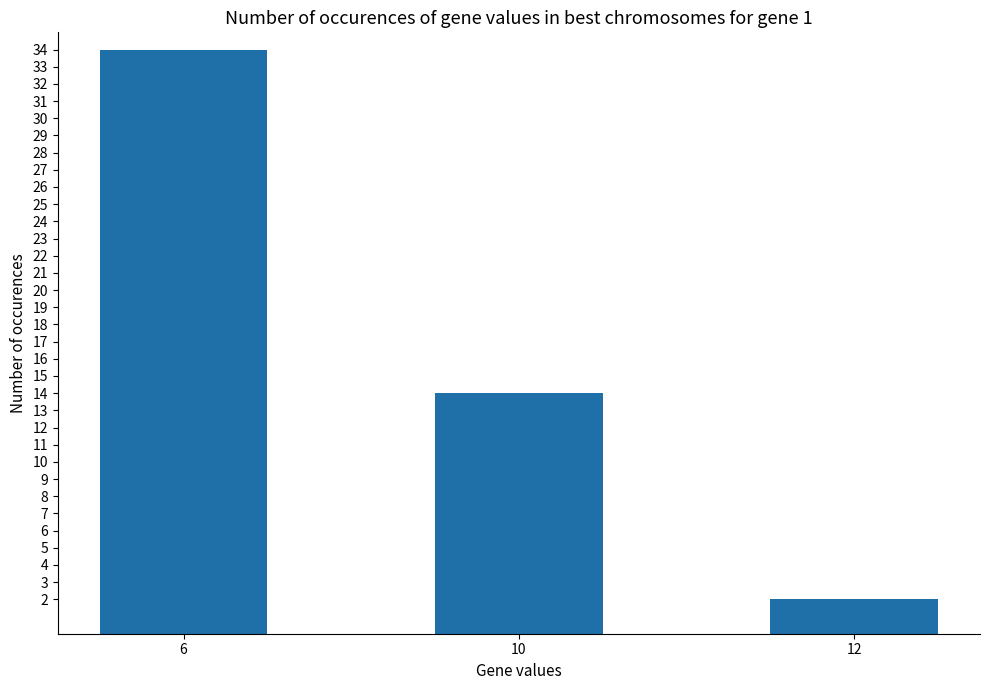

Rank the categories by value from lowest to highest.

12, 10, 6